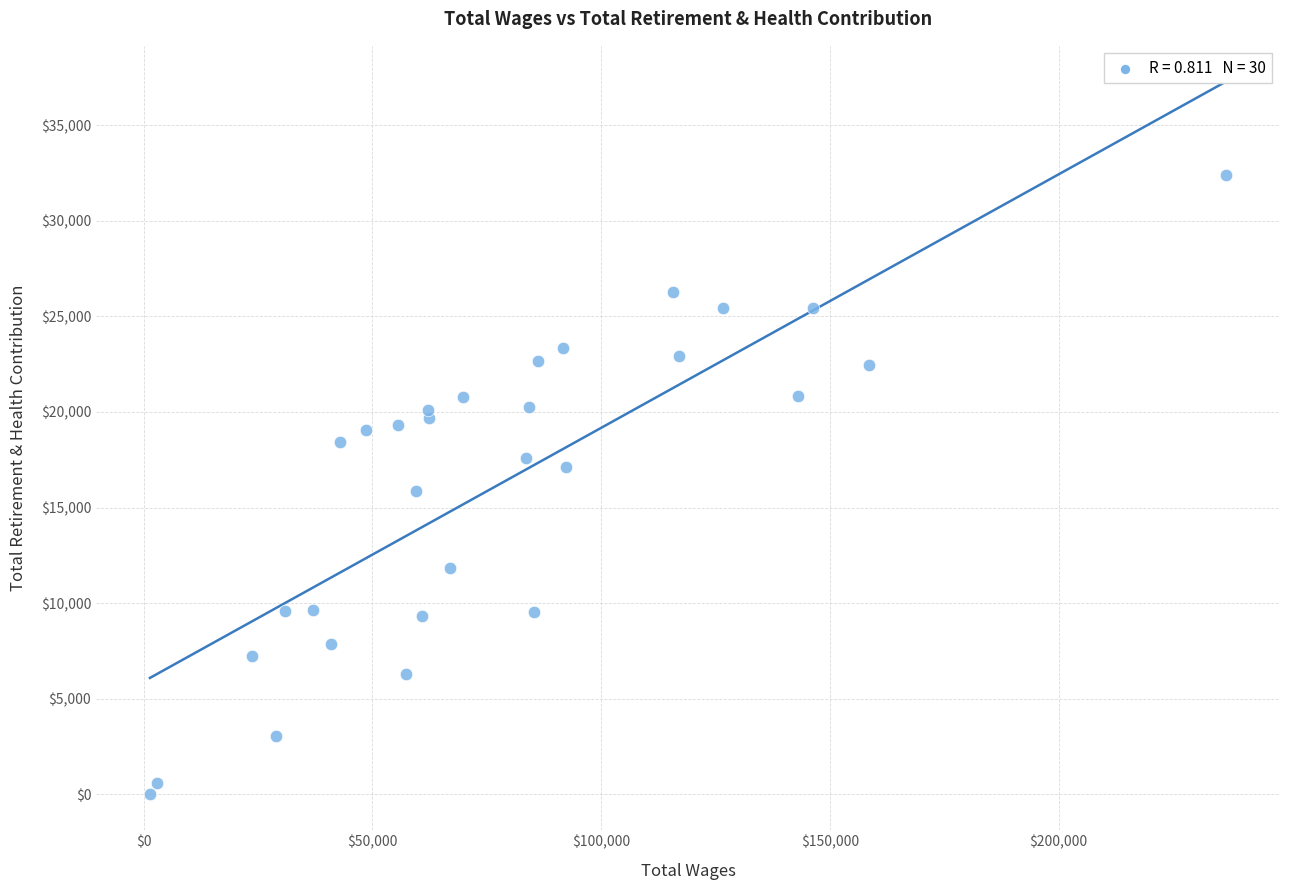

What is the range of Y values (max minus min)?

32396